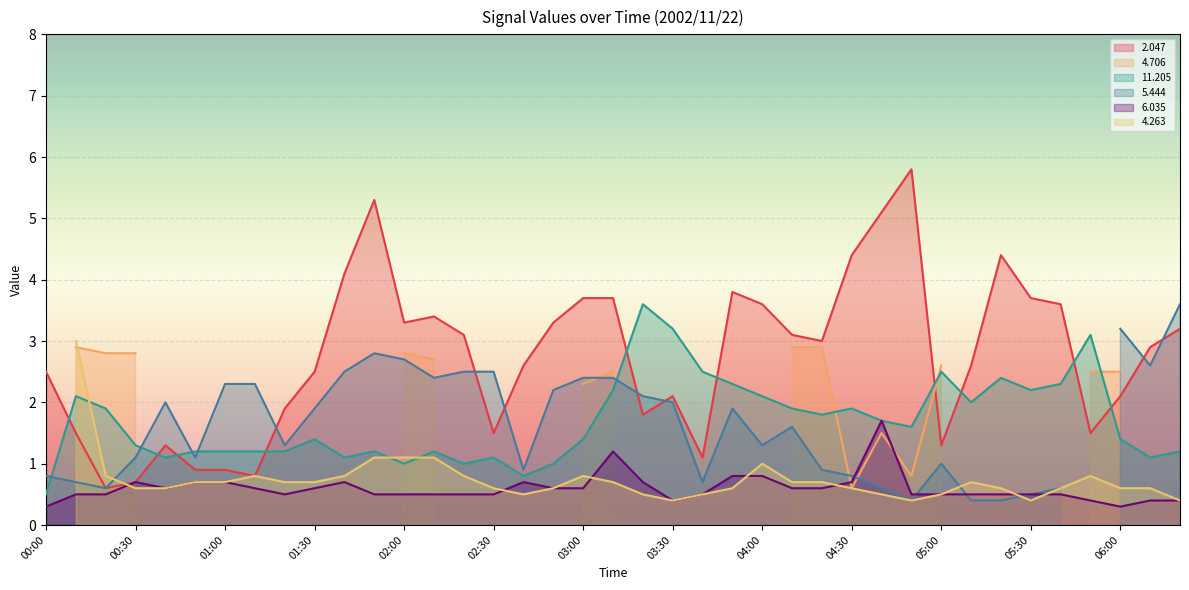

What is the value of the   6.035 point at the 26th from the left?

0.6